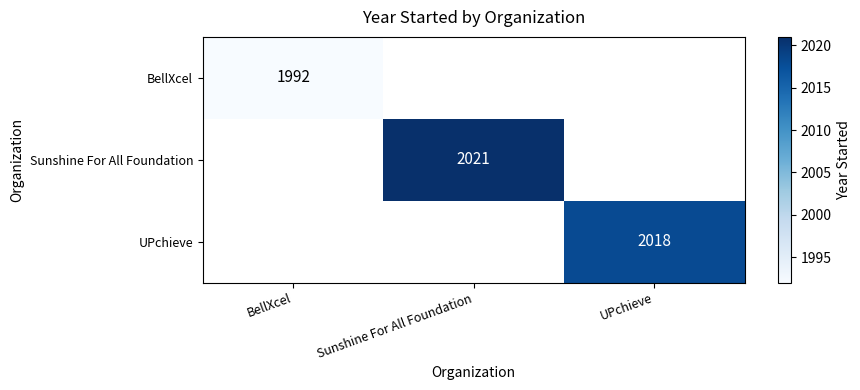

True or false: BellXcel has a value of 1992 at BellXcel.

True